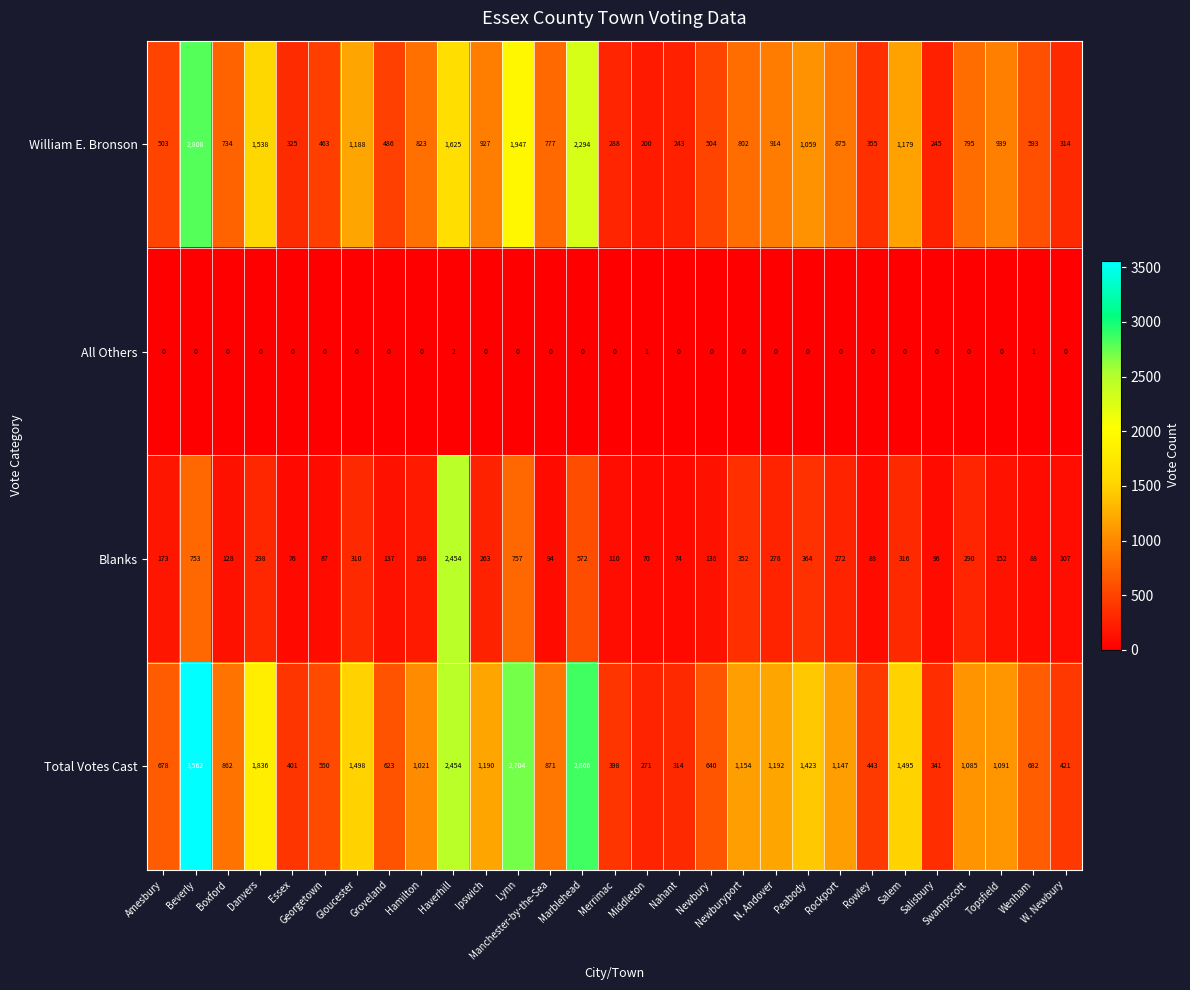

What is the total value across all series at Nahant?

631